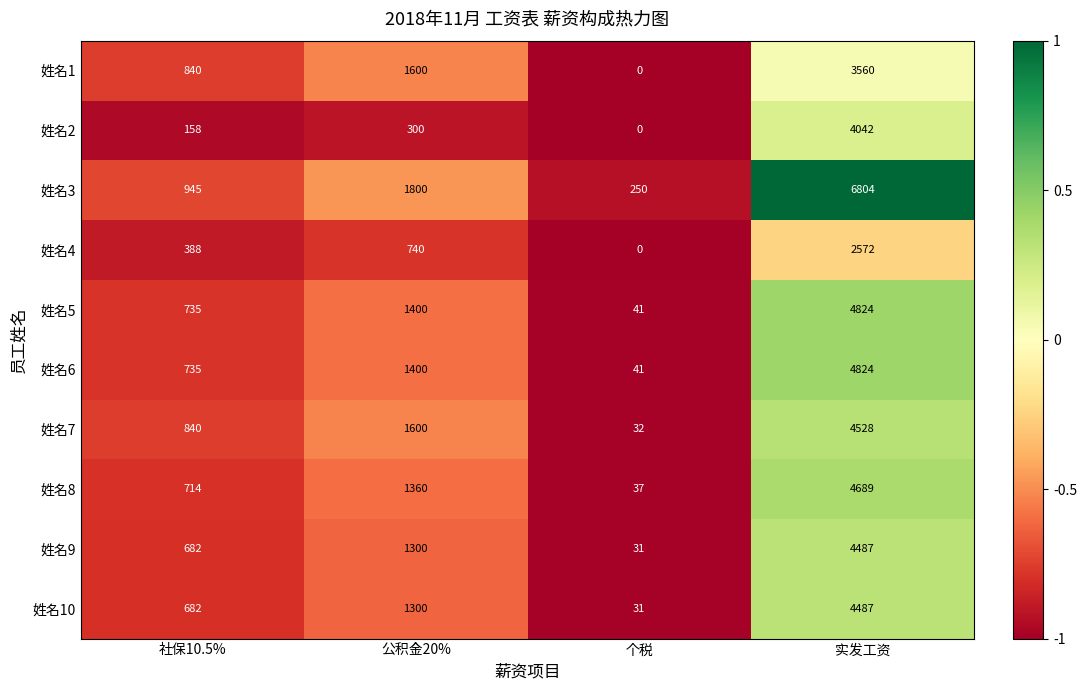

The value of 姓名4 at 实发工资 is 1094. True or false?

False